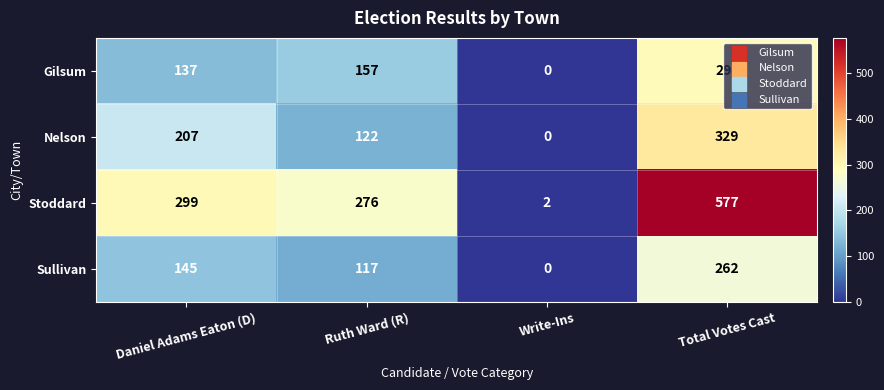

At which category is the sum across all series the highest?

Total Votes Cast